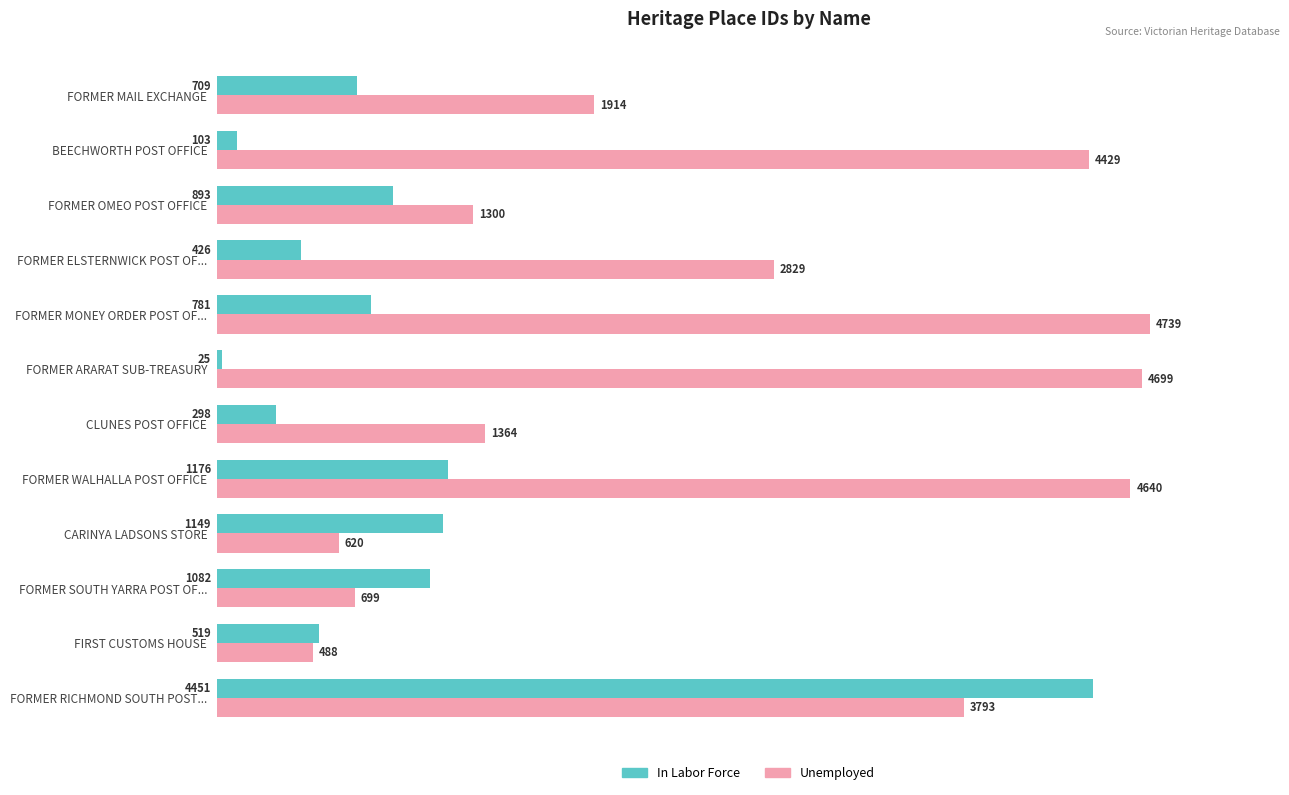

What is the minimum value shown in the chart?

25